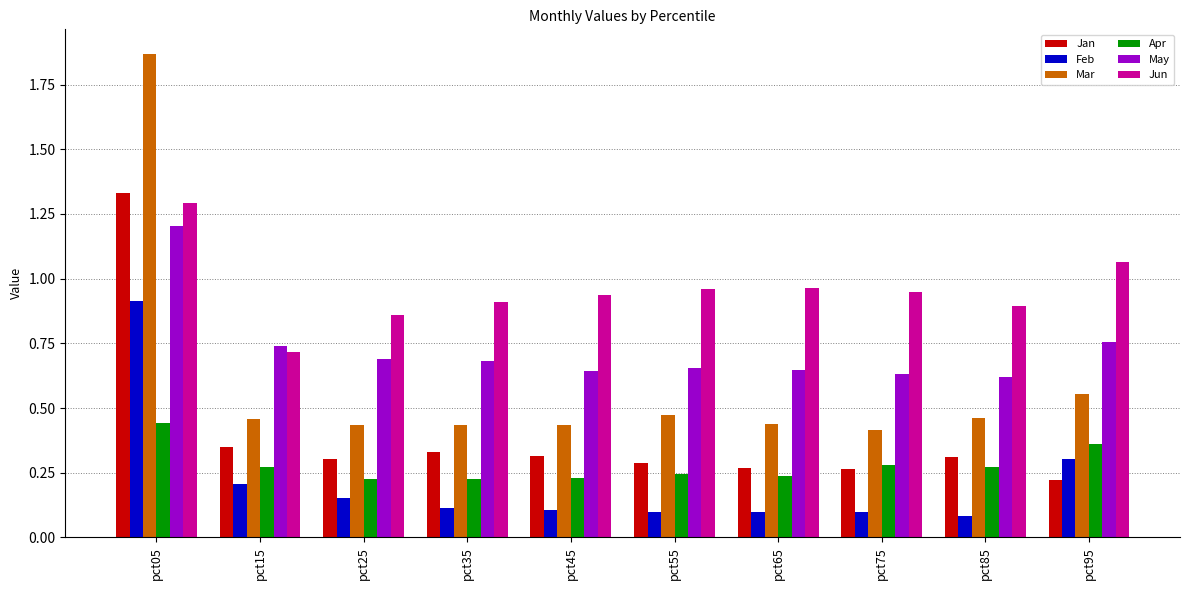

Are the bars horizontal?

No